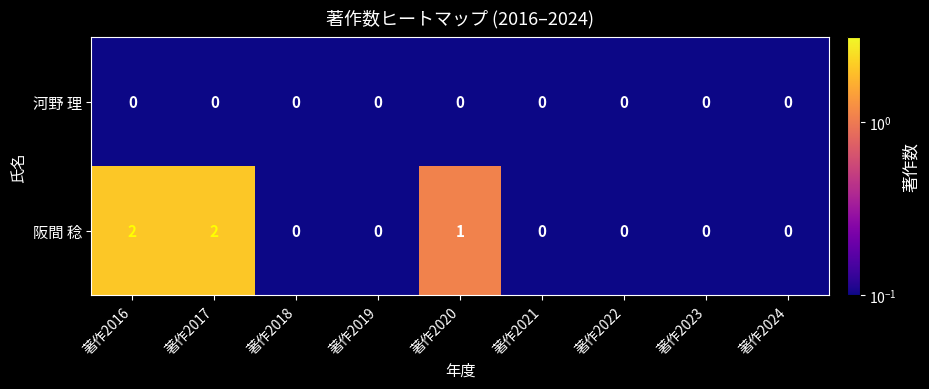

Rank the series by their average value, from lowest to highest.

河野 理, 阪間 稔